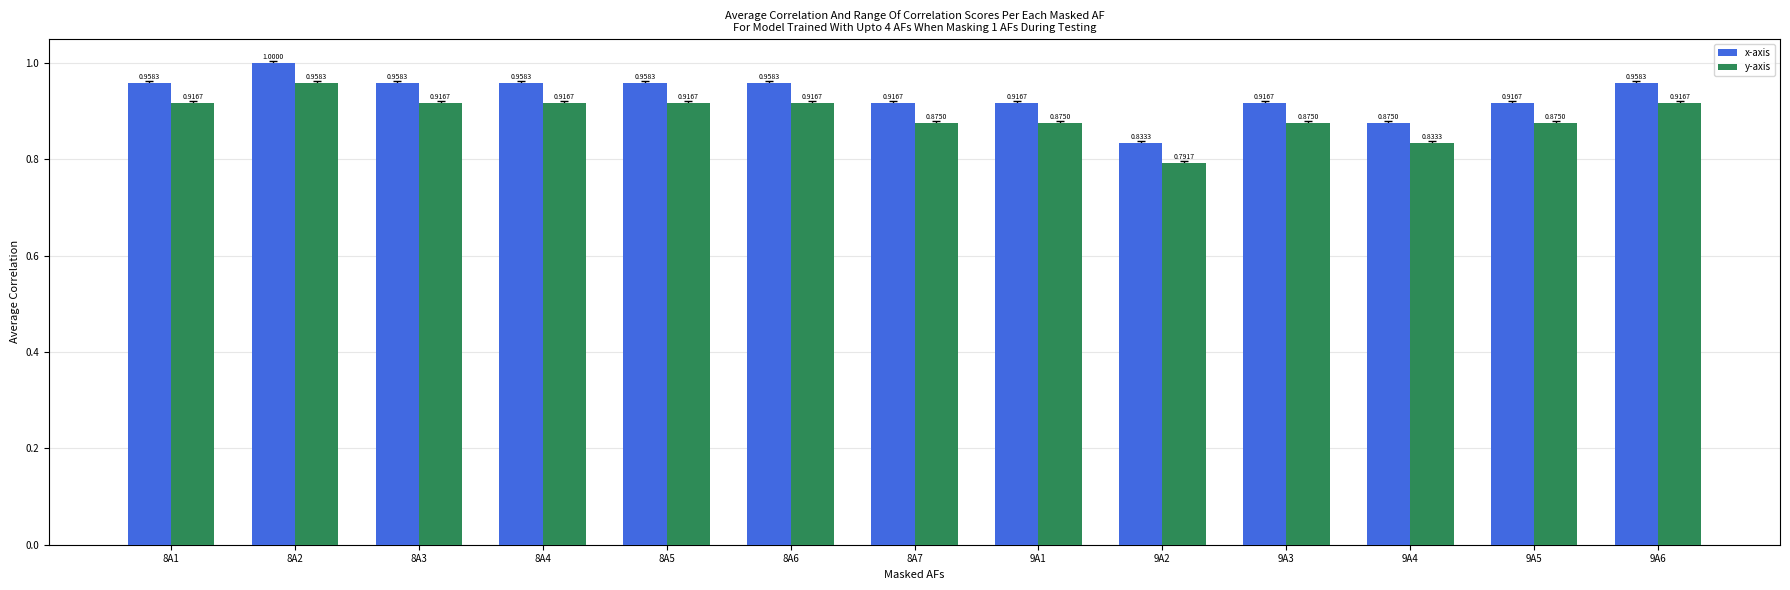

What is the difference between the maximum and minimum values in the x-axis series?

0.2